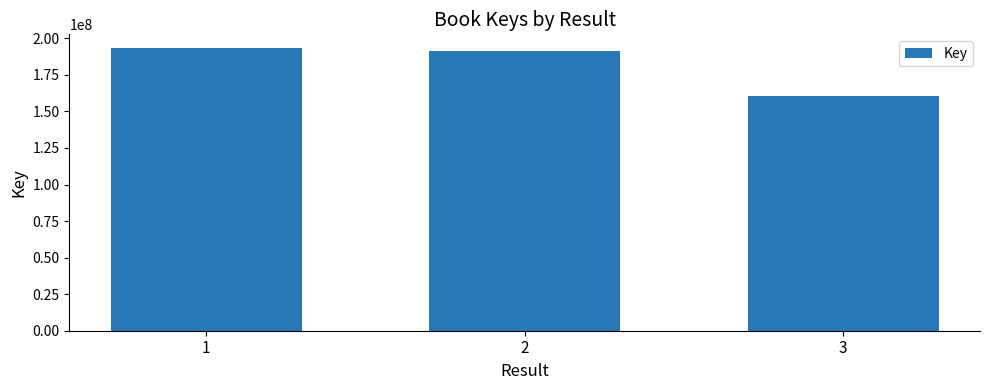

How many bars are there in total?

3